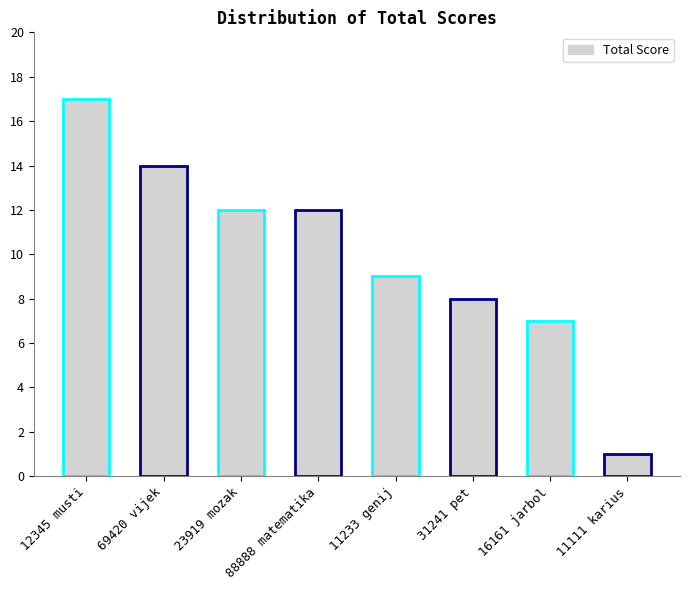

Is it true that the value at 23919 mozak is 12?

True